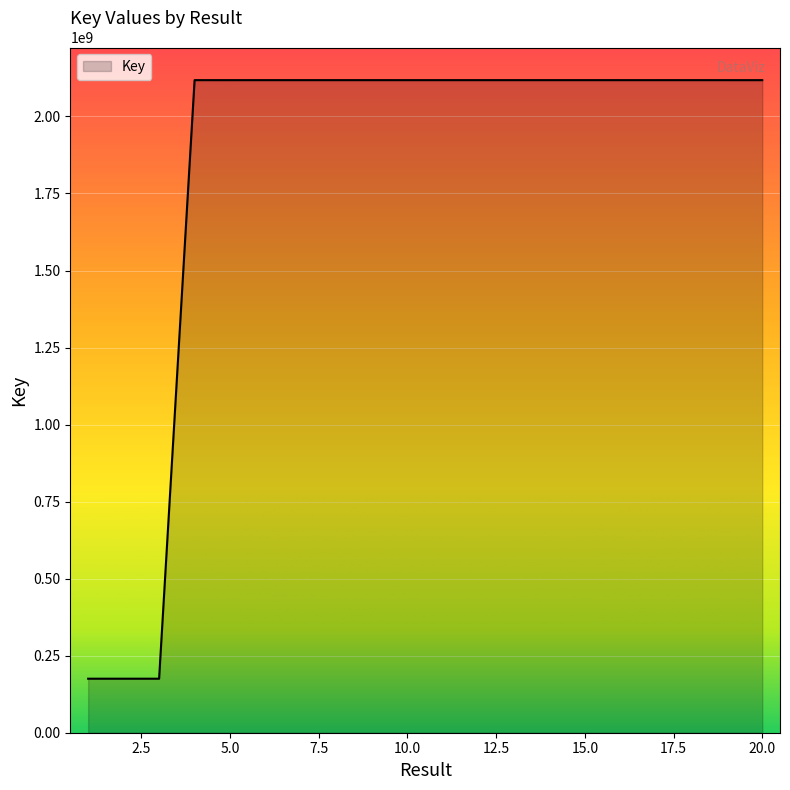

What is the minimum value shown in the chart?

175301078